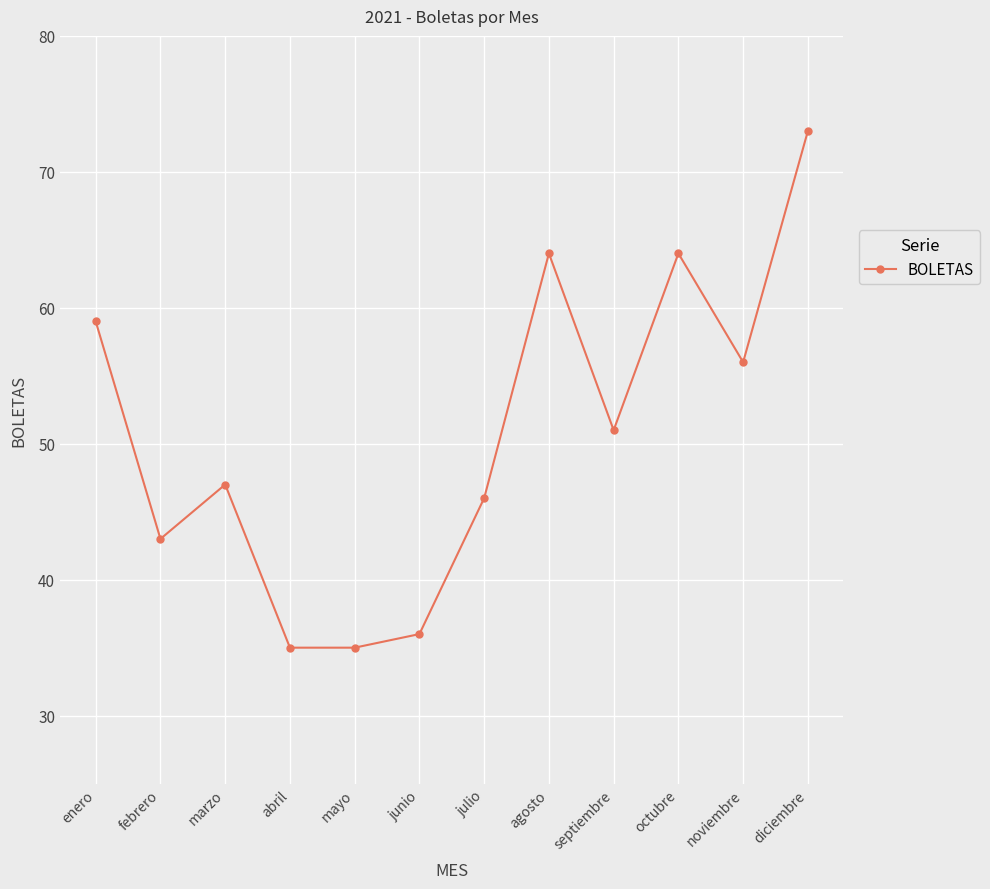

True or false: the data shows 25 at octubre.

False